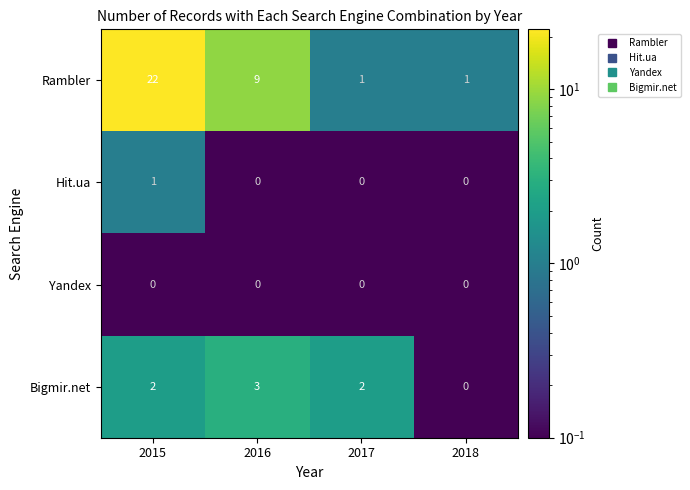

Count the Hit.ua values in the range 0 to 1.

4